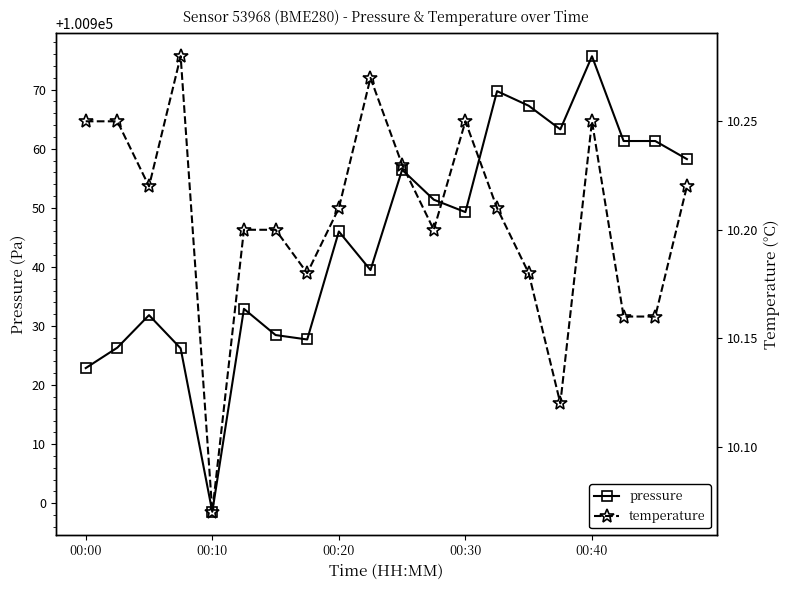

True or false: temperature and pressure cross at least once.

False